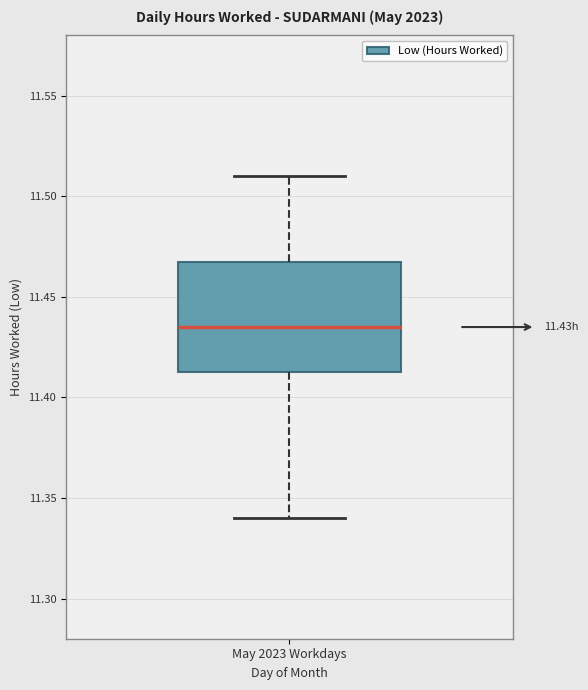

Read this box plot against the y-axis: the position of the median line, the range covered by the box, and the ends of both whiskers. The values are not printed on the chart, so give them approximately, as read against the axis.

median 11.435, box 11.415 to 11.470, whiskers 11.340 to 11.510